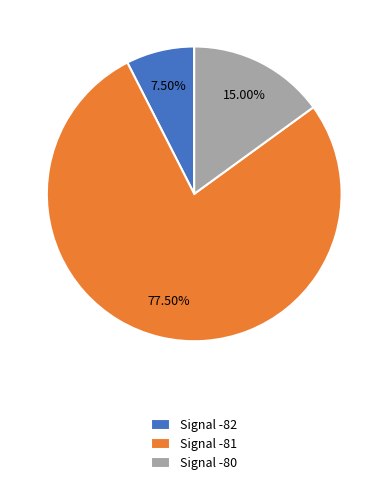

What is the largest slice in the pie chart?

Signal -81